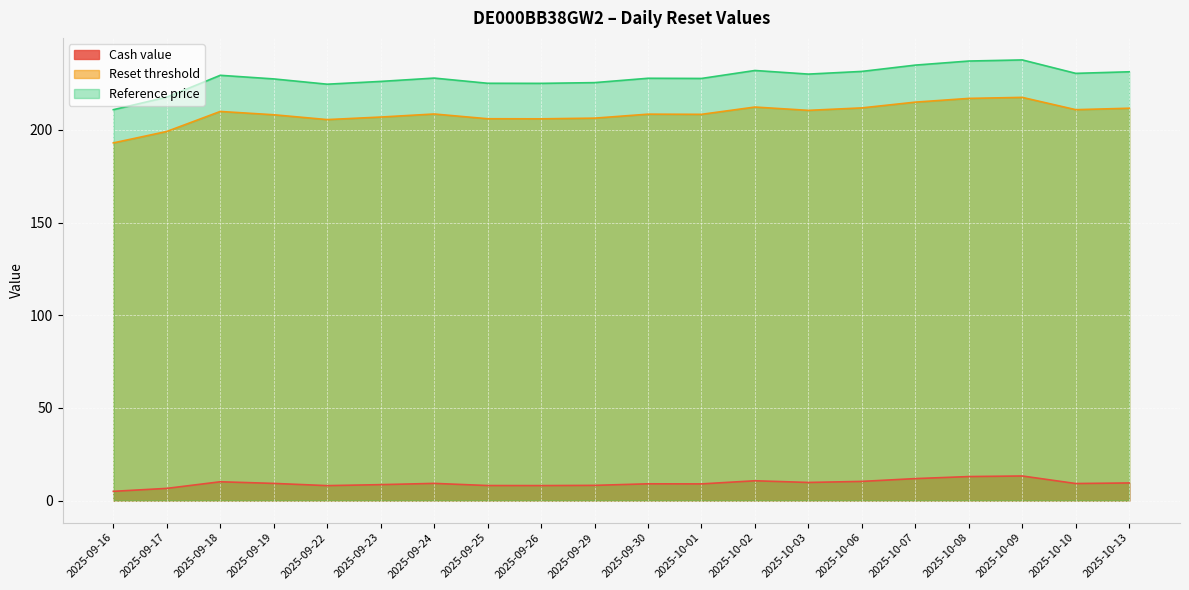

The value of Reset threshold at 2025-10-01 is 208.4. True or false?

True